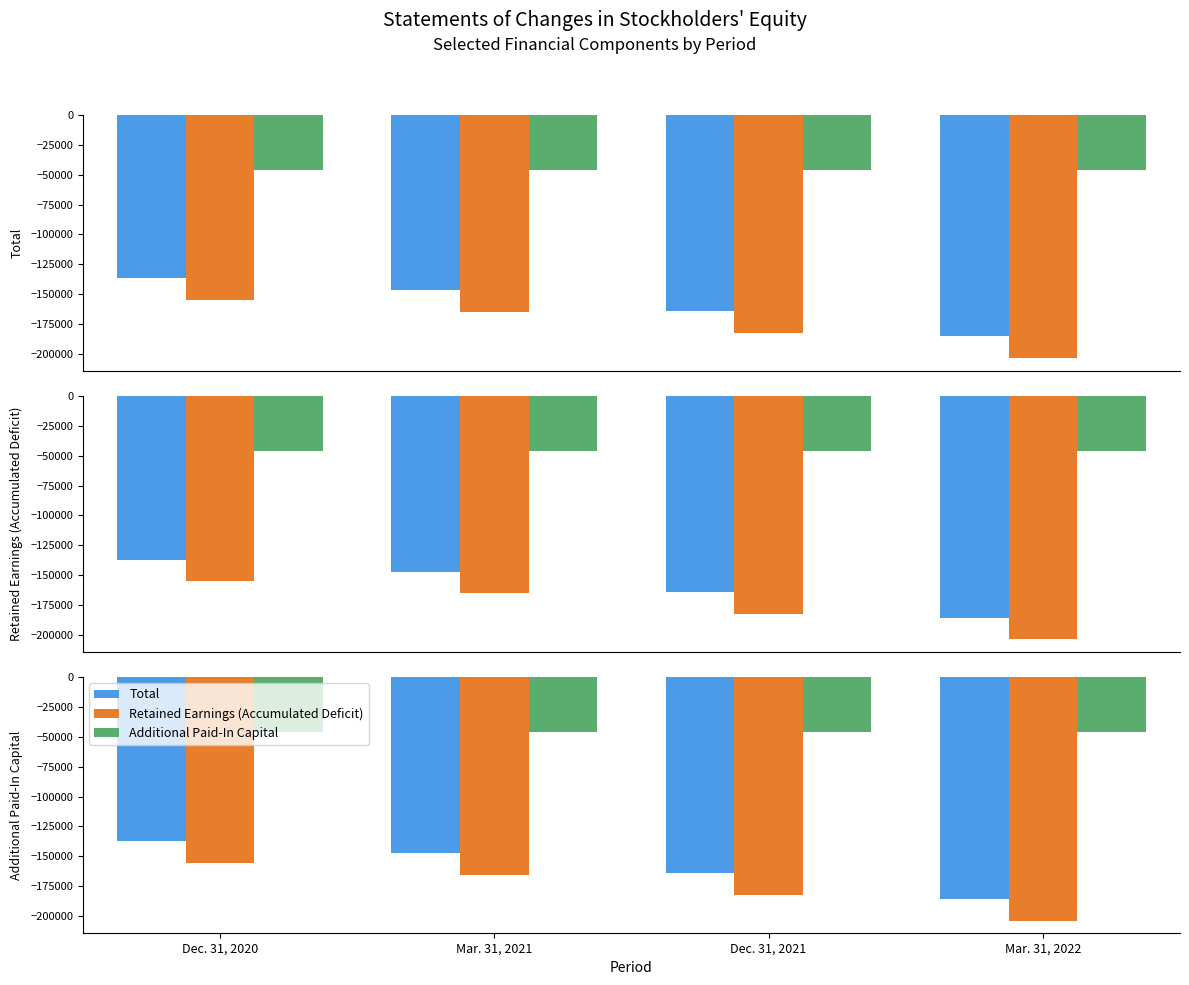

How many data points does each series have?

4